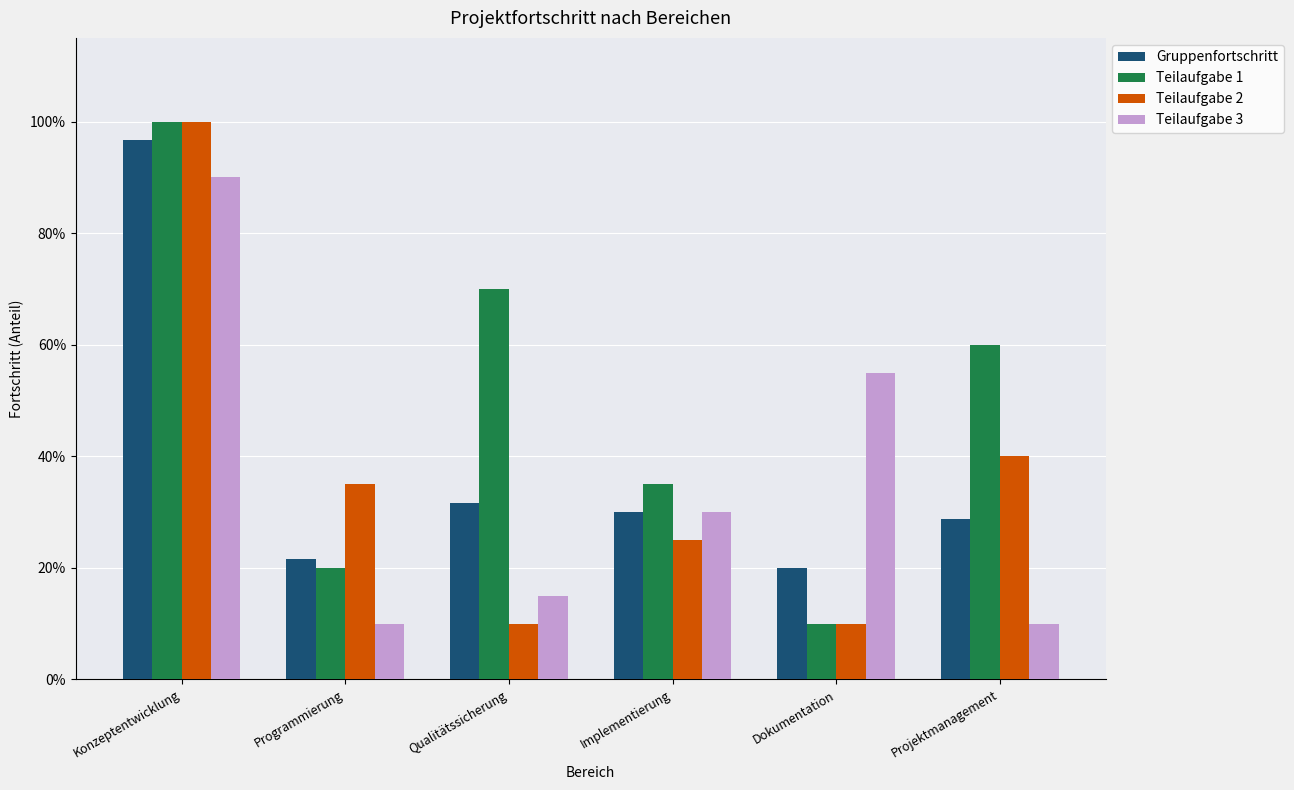

What is the spread (max minus min) of values at Dokumentation?

0.5